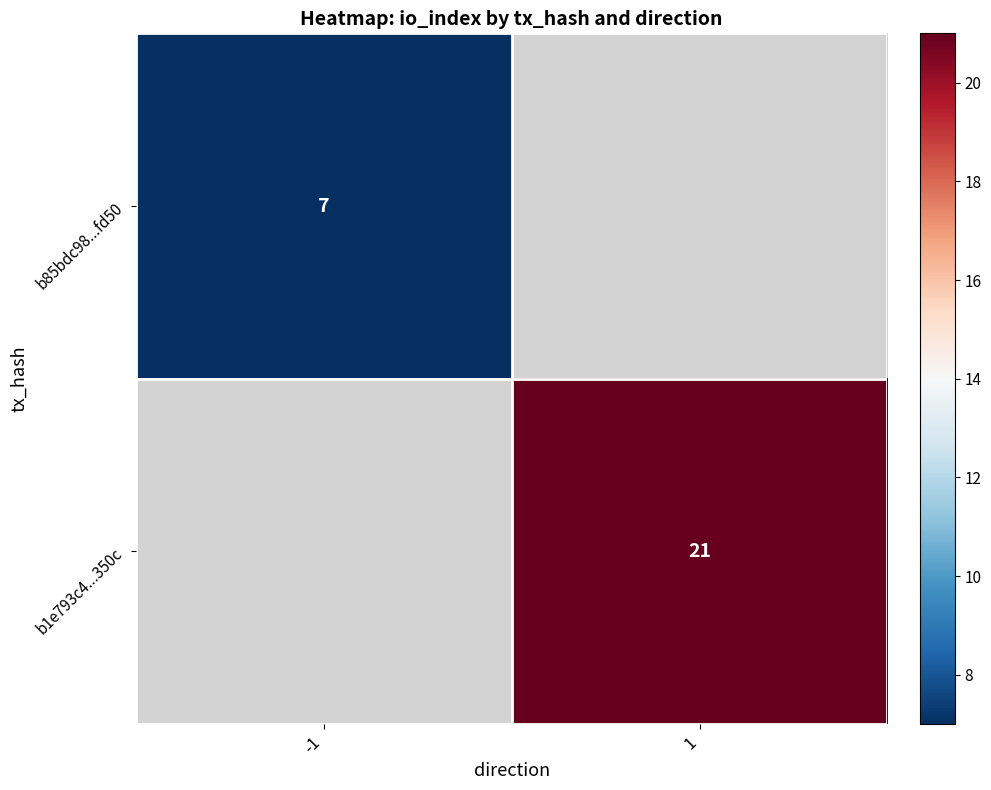

True or false: b85bdc98...fd50 has a value of 7 at -1.

True